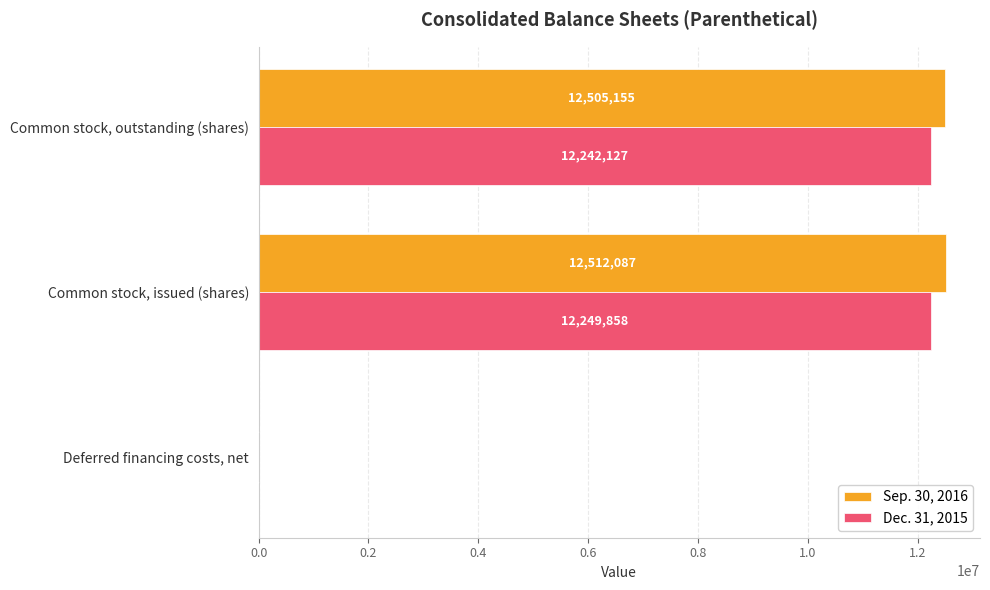

Between Common stock, issued (shares) and Common stock, outstanding (shares), which series saw the biggest shift?

Dec. 31, 2015